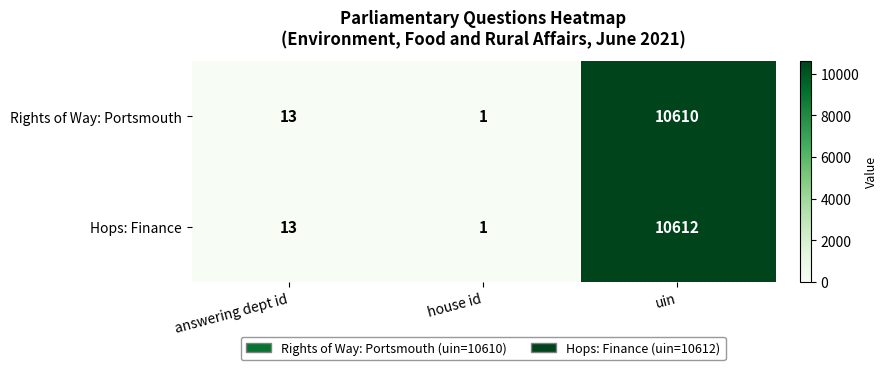

At which label is Rights of Way: Portsmouth closest to 5305?

answering dept id